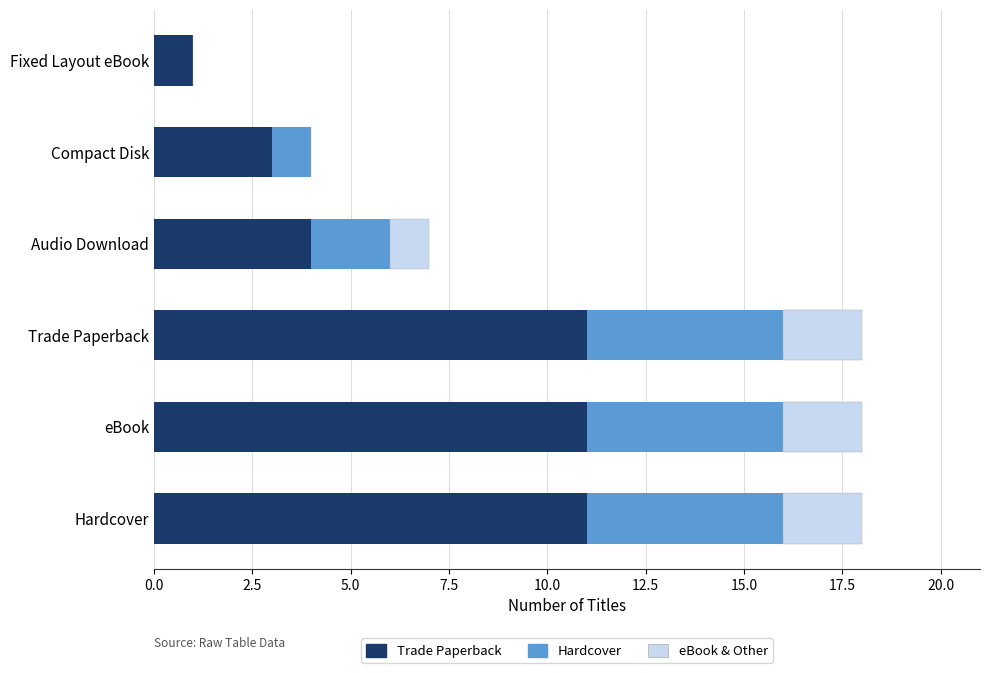

What is the sum of the Trade Paperback values at eBook and Fixed Layout eBook?

12